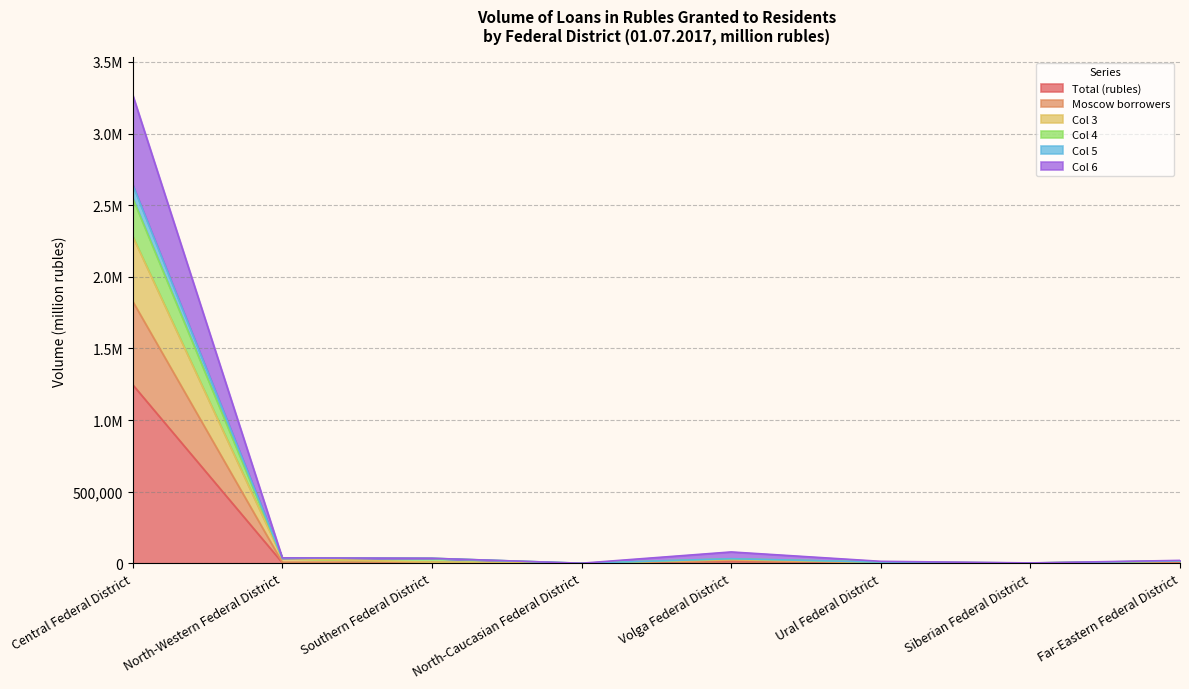

What is the sum of the Col 6 values at Ural Federal District and Siberian Federal District?

16867